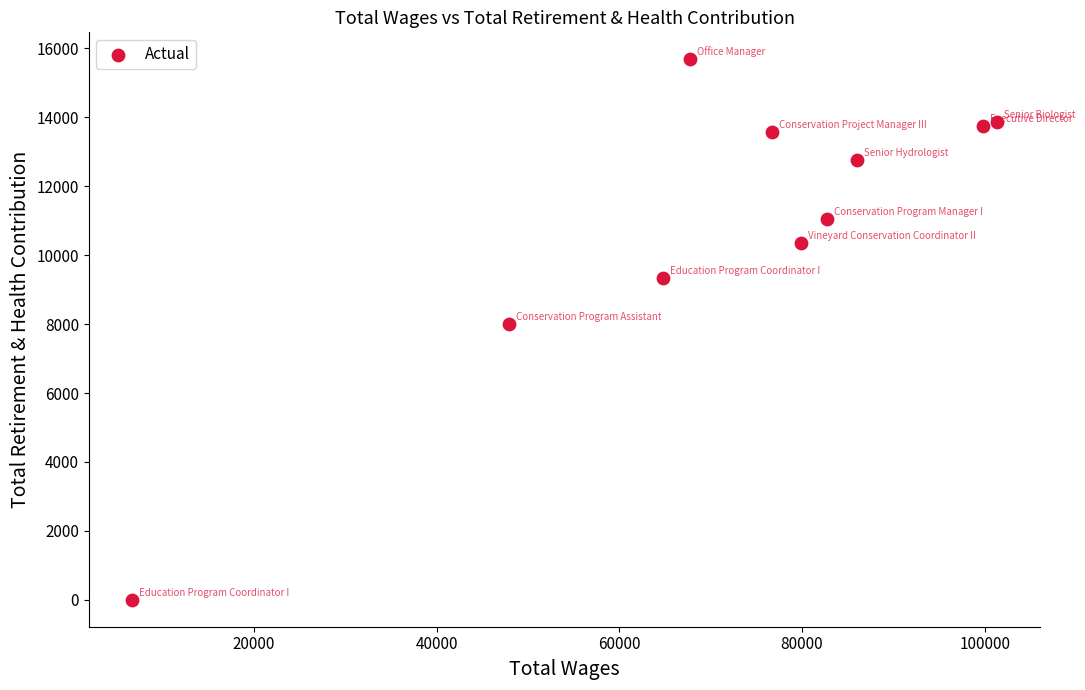

What is the average Y value?

10838